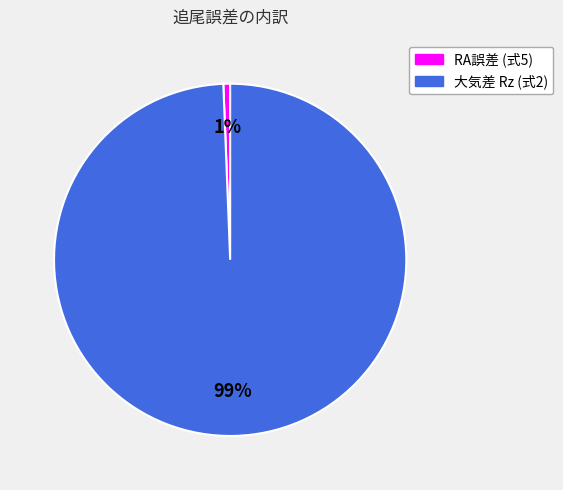

Is there any slice that represents more than half of the pie?

Yes